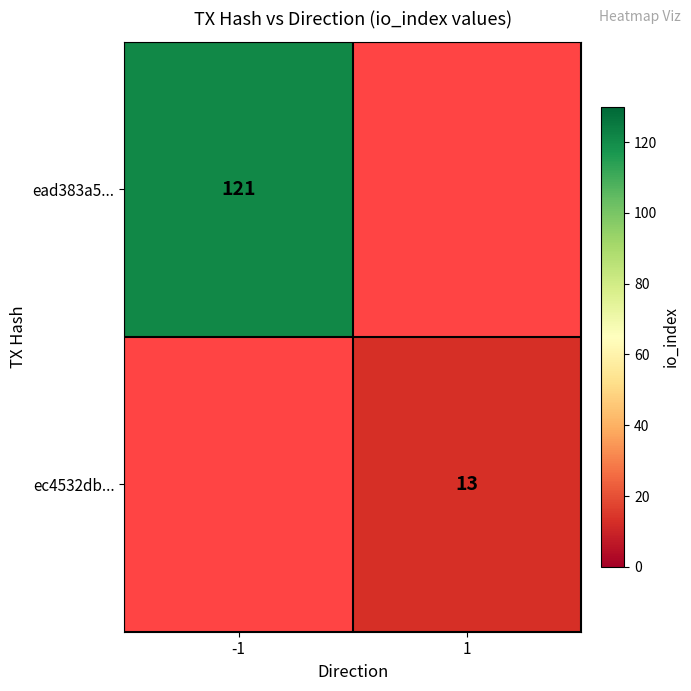

At which category does the chart reach its minimum across all series?

1